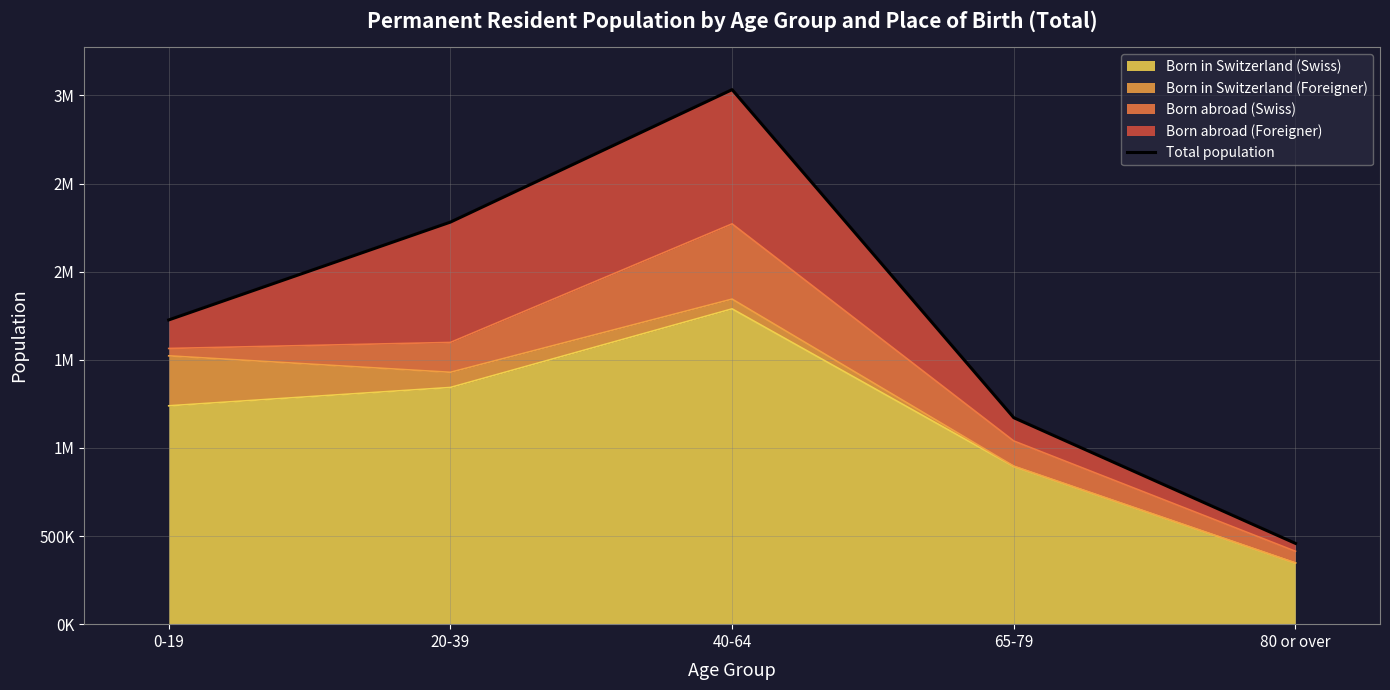

Is it true that the value at 0-19 is 1726301?

True